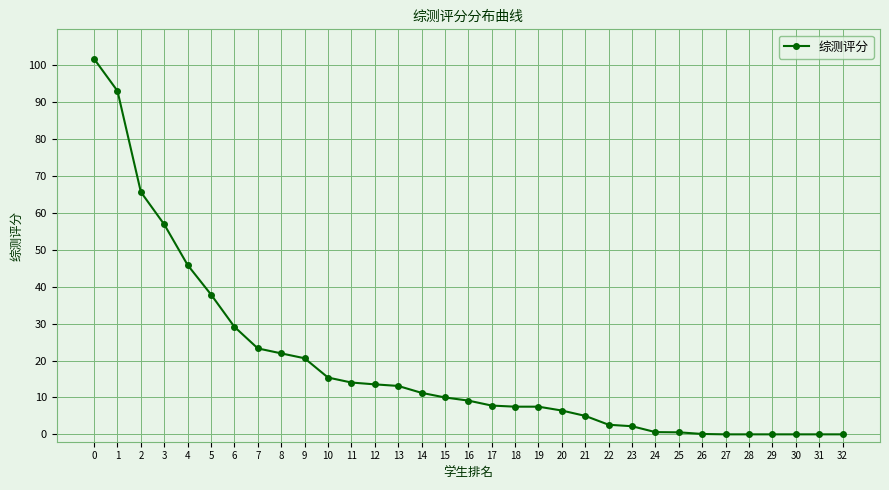

True or false: the data shows 12.5 at 8.

False